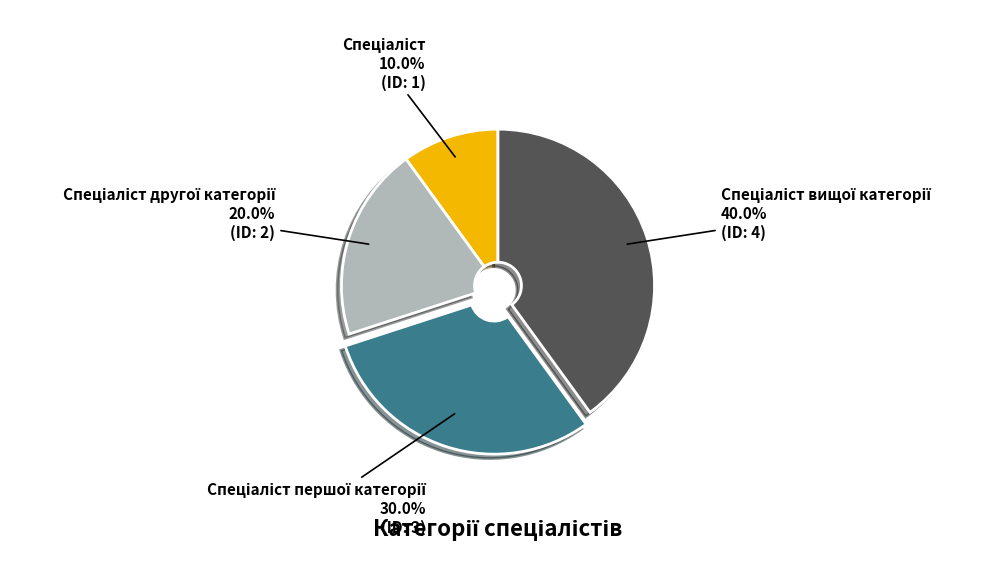

Is there any slice that represents more than half of the pie?

No